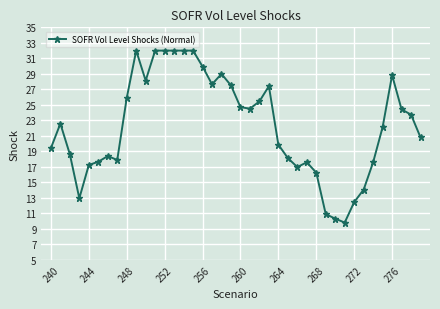

What is the maximum value shown in the chart?

32.0